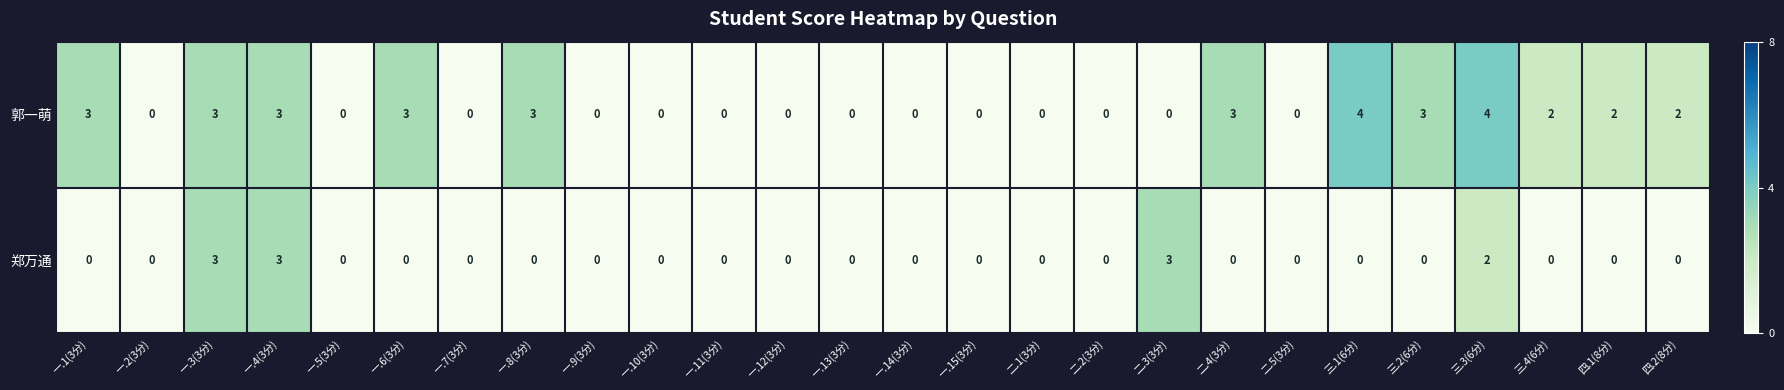

What is the difference between the maximum and minimum values in the 郭一萌 series?

4